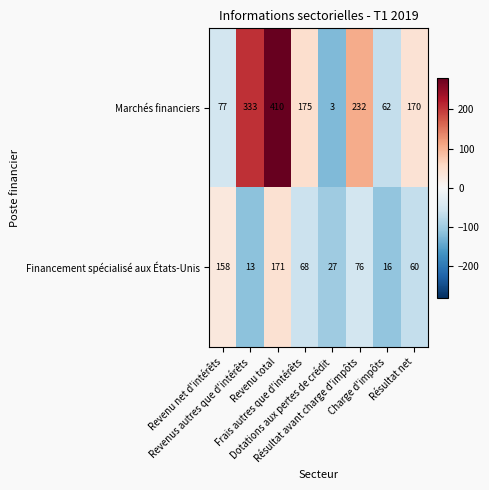

What is the sum of all Financement spécialisé aux États-Unis values?

589